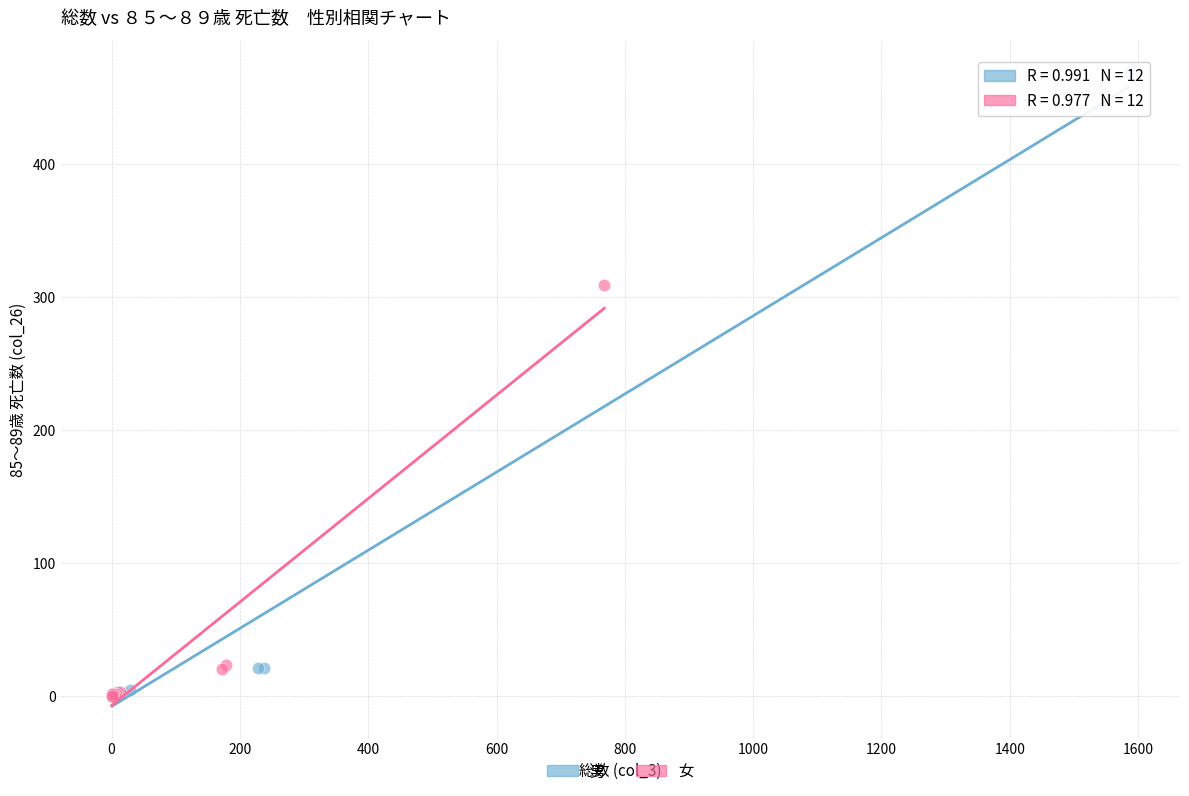

Which series contains the highest Y value?

男